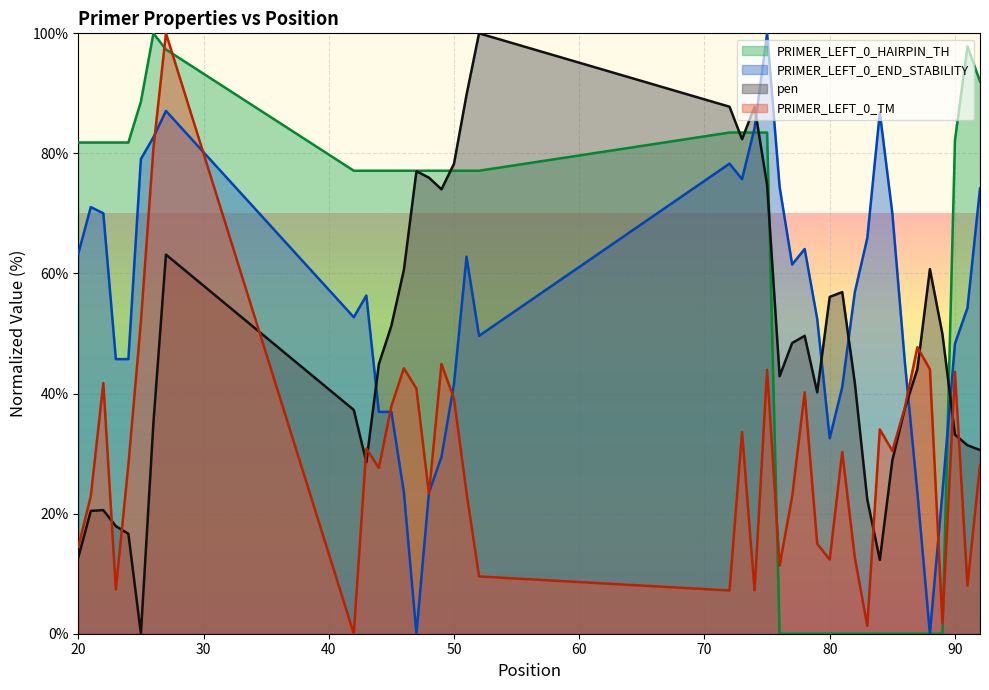

Is the value of pen at 73 greater than the value of PRIMER_LEFT_0_TM at 84?

Yes